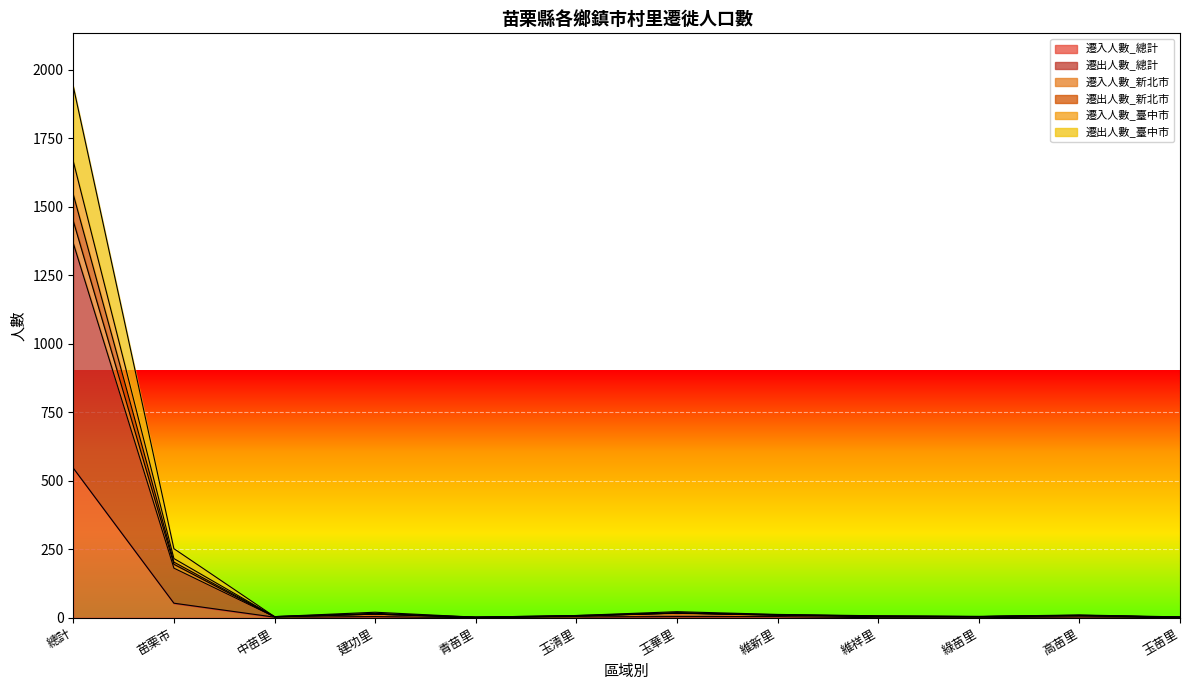

Where does the 遷入人數_總計 series first go above 3?

總計